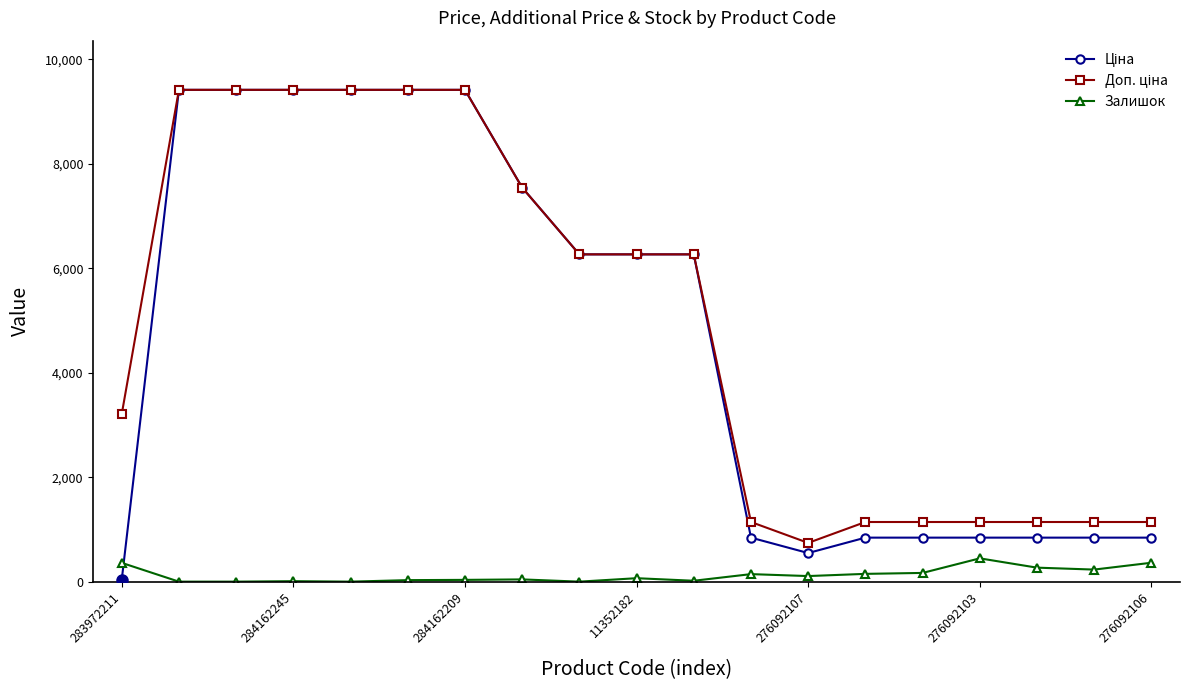

What is the value of the Залишок point at the 16th from the left?

446.0